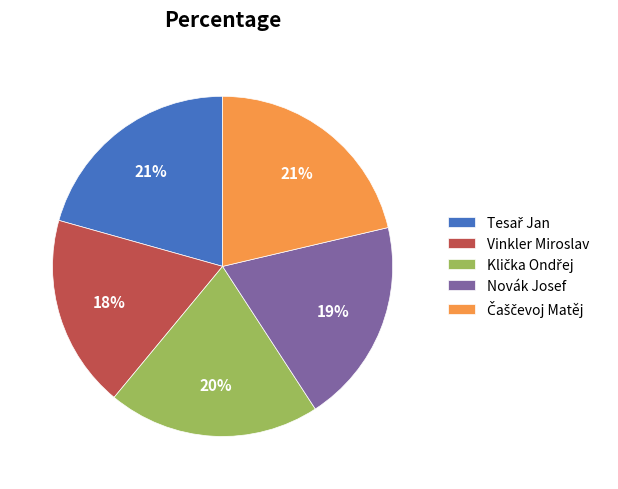

To the nearest percent, what portion does Vinkler Miroslav represent?

18%